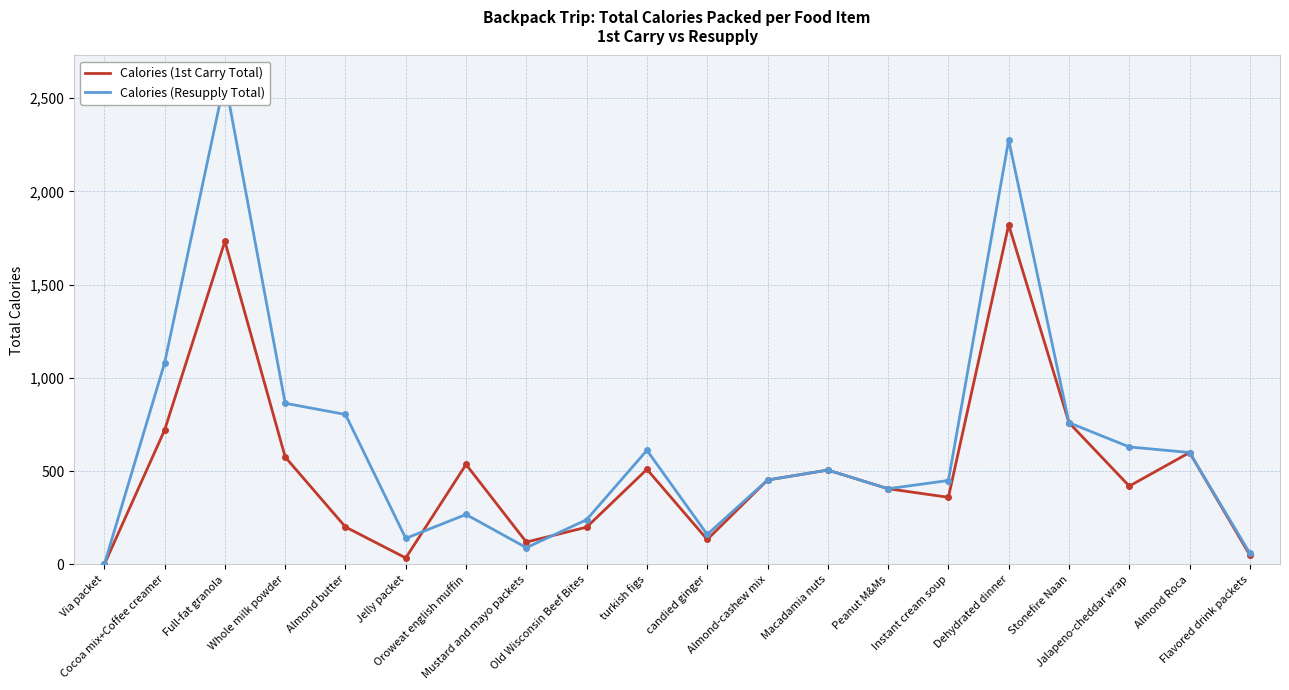

What position from the right is Almond butter?

16